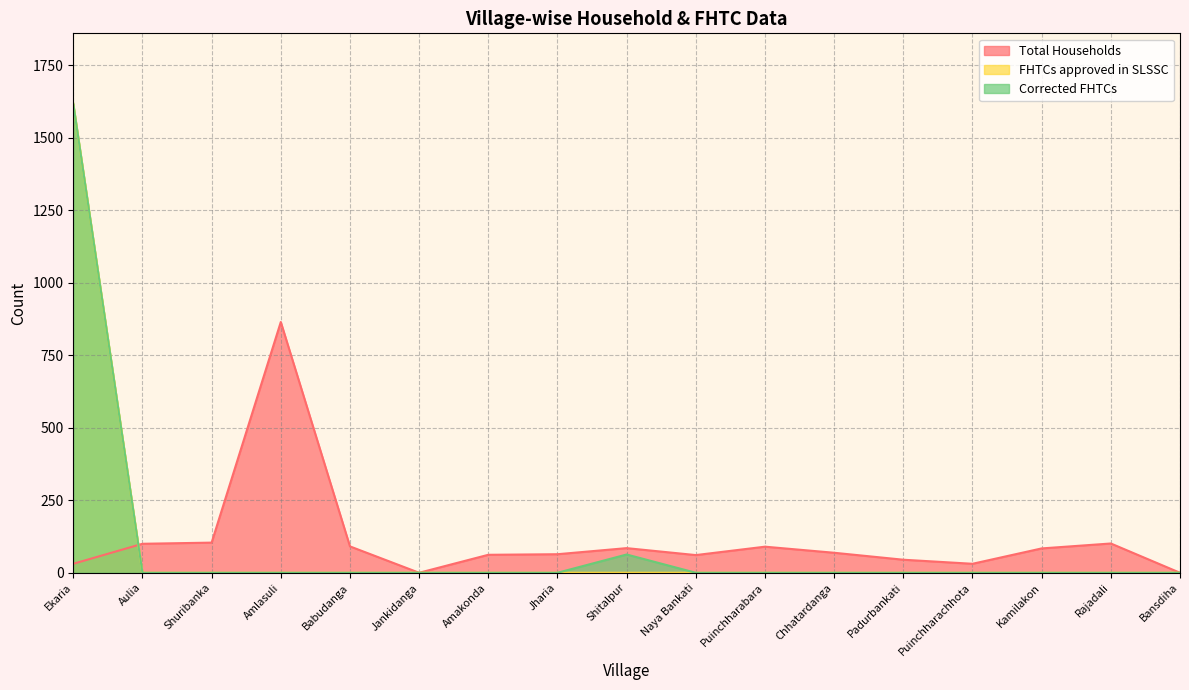

Rank the series by their maximum value, from lowest to highest.

Total Households, FHTCs approved in SLSSC, Corrected FHTCs